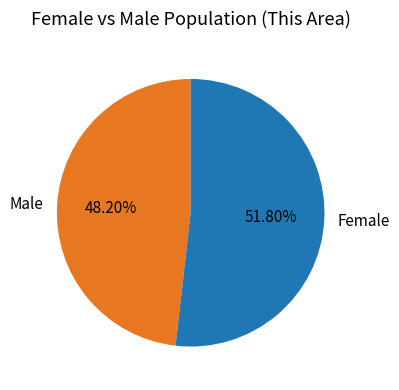

To the nearest percent, what percentage of the pie is Male?

48%